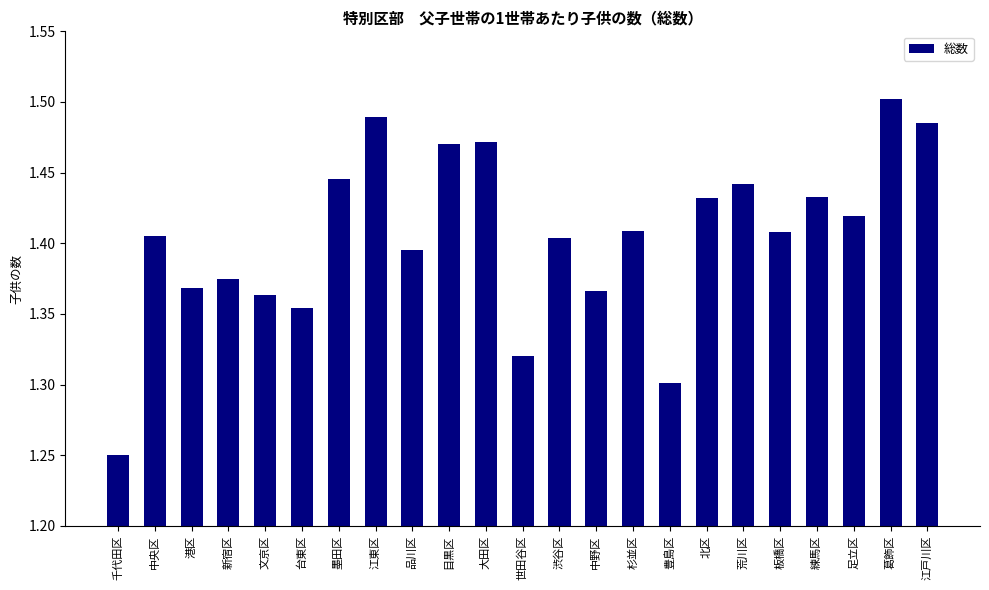

Are the bars horizontal?

No